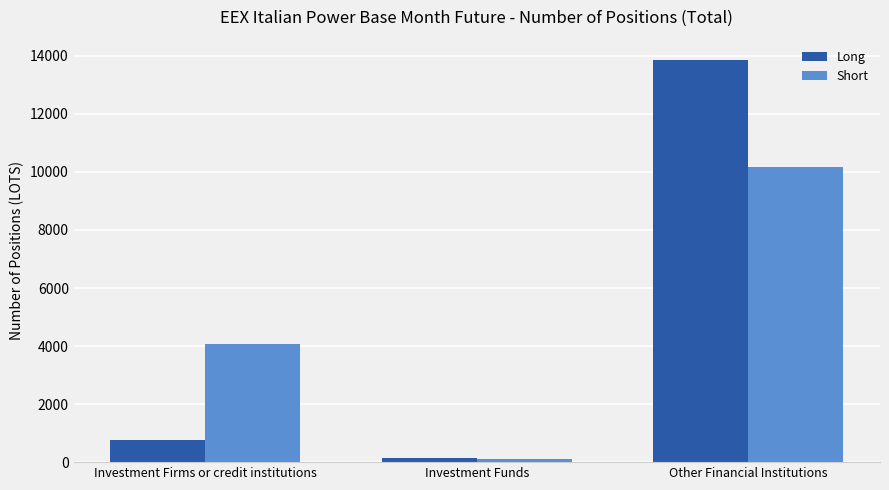

Where is Long nearest to the value 7009?

Investment Firms or credit institutions